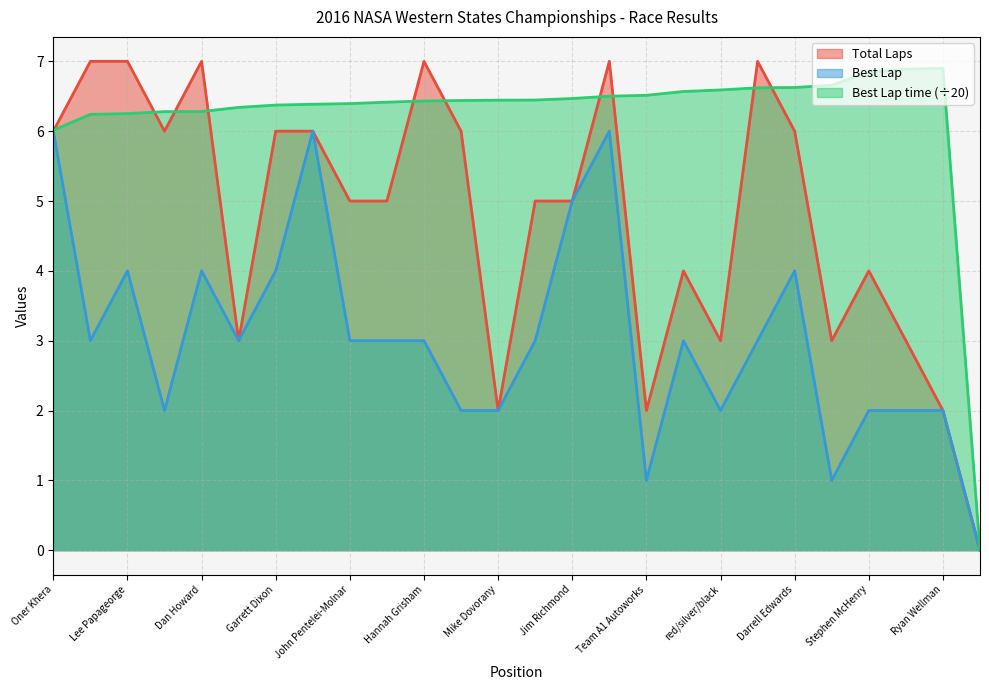

Does the chart have visible grid lines?

Yes